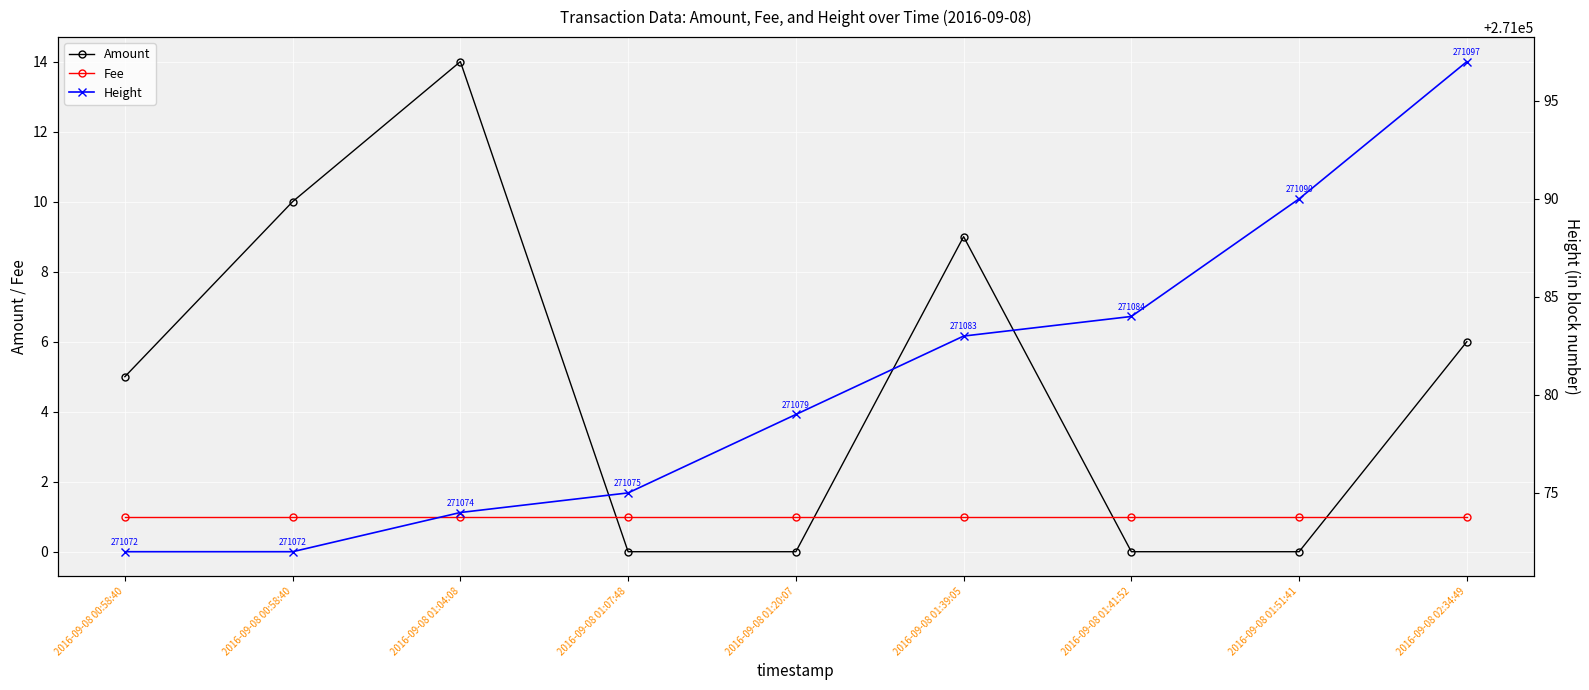

What is the difference between the highest and lowest values at 2016-09-08 01:51:41?

271090